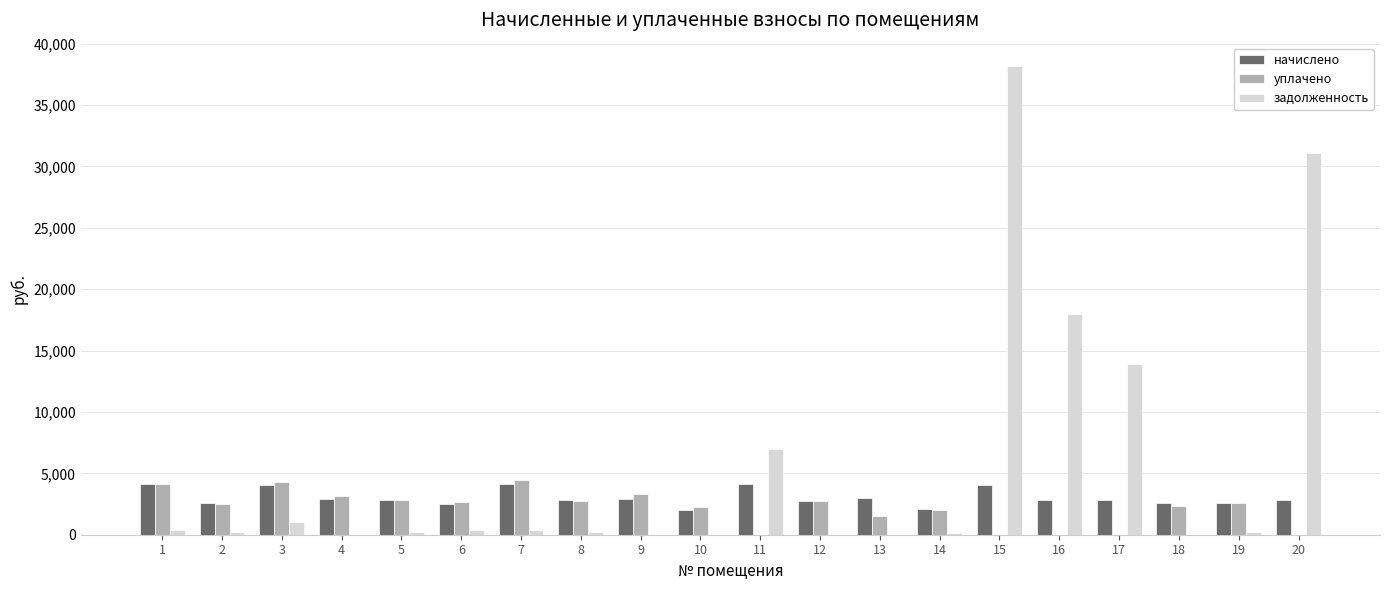

What is the sum of all уплачено values?

43662.0